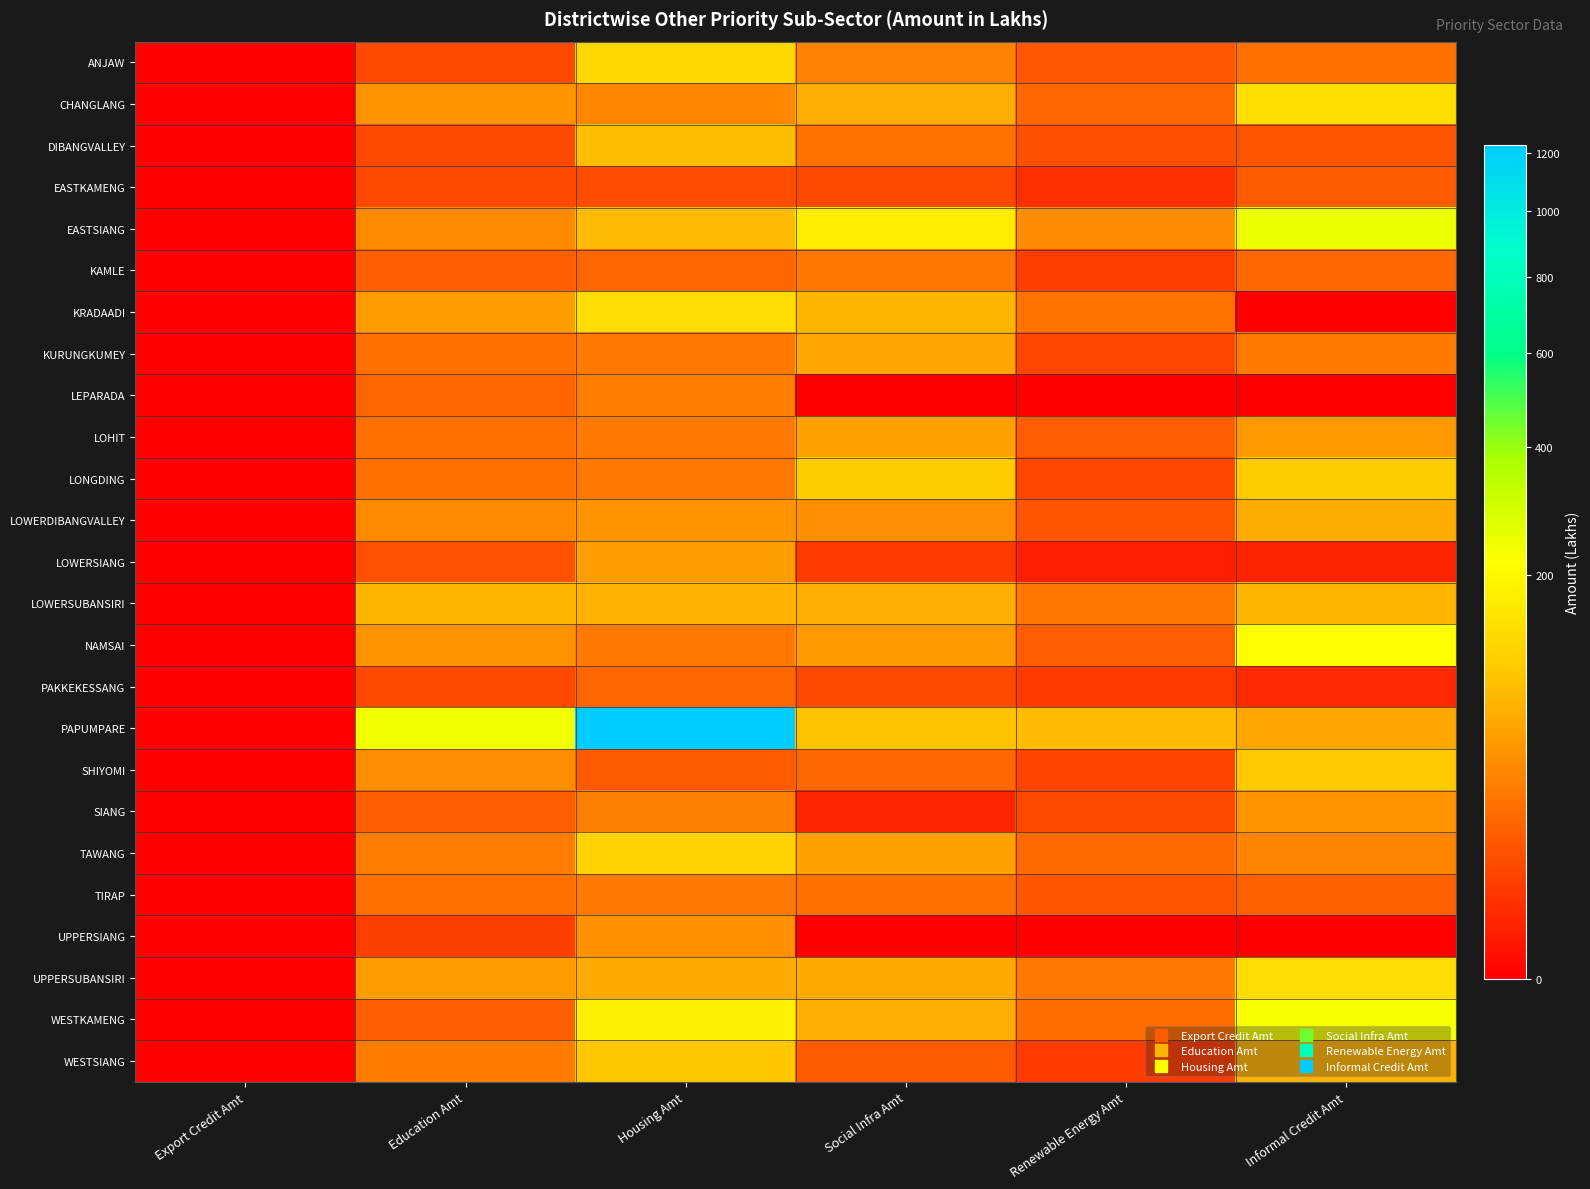

Which has a higher value, Informal Credit Amt or Education Amt?

Informal Credit Amt